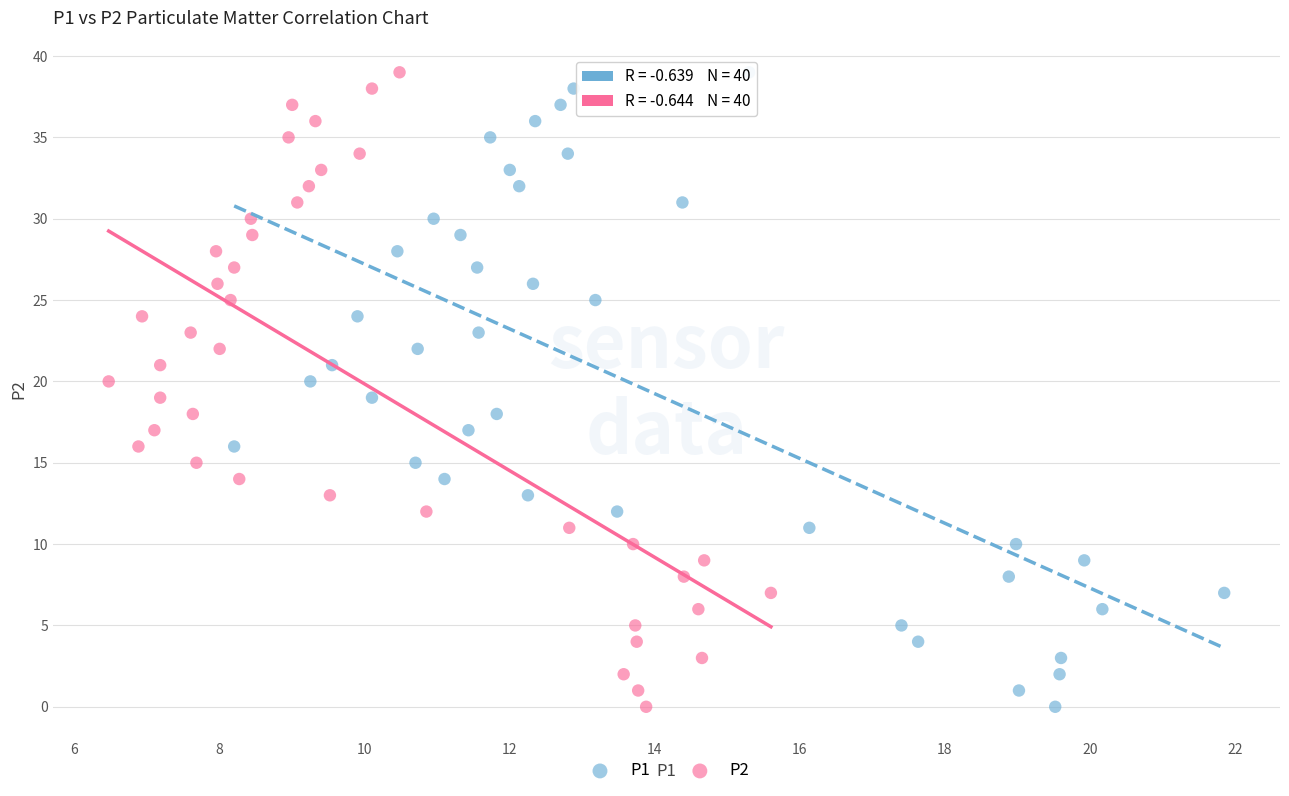

What are all the series names shown in the legend?

P1, P2